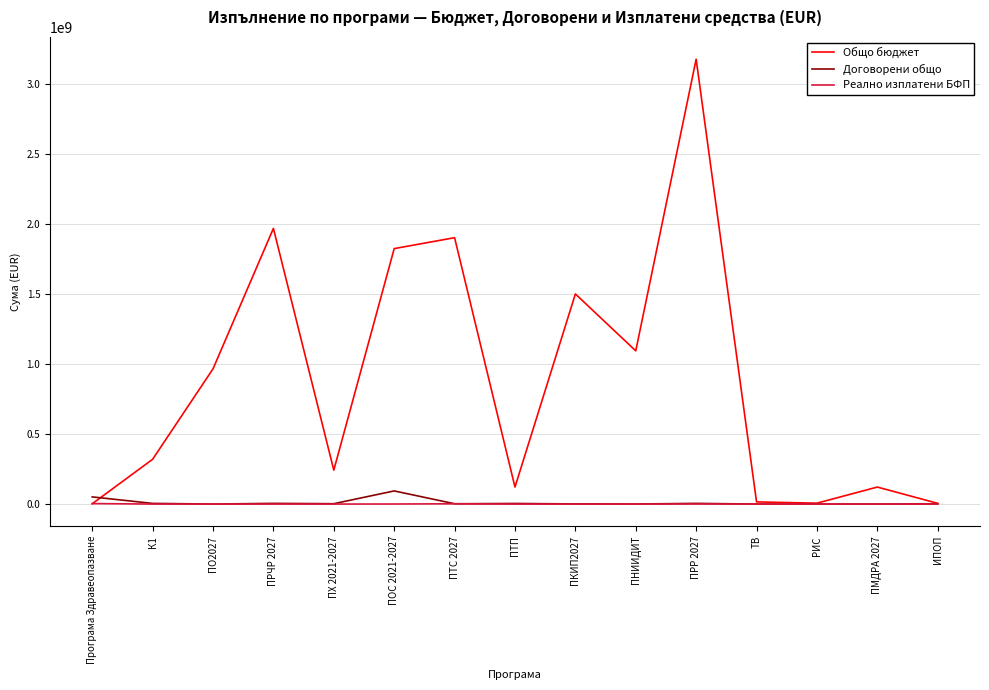

At which category does Общо бюджет reach its first local peak?

ПРЧР 2027